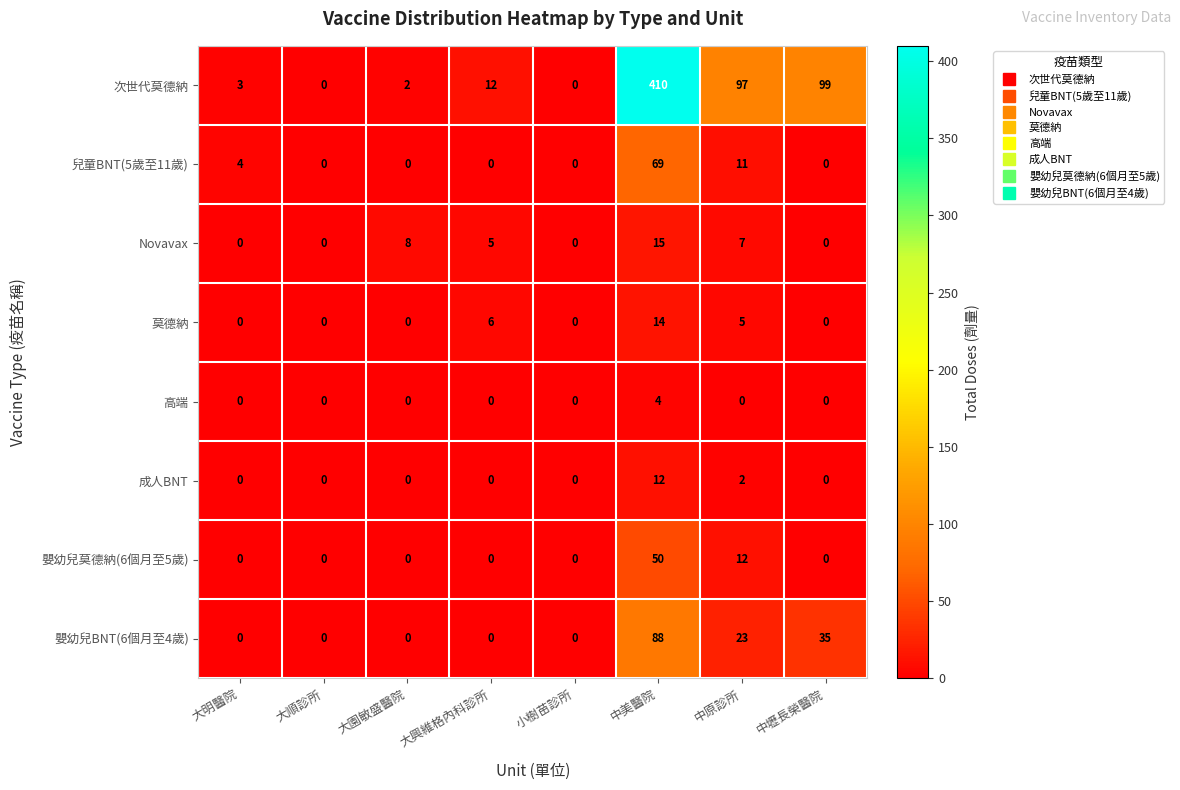

The value of 高端 at 中壢長榮醫院 is -2. True or false?

False